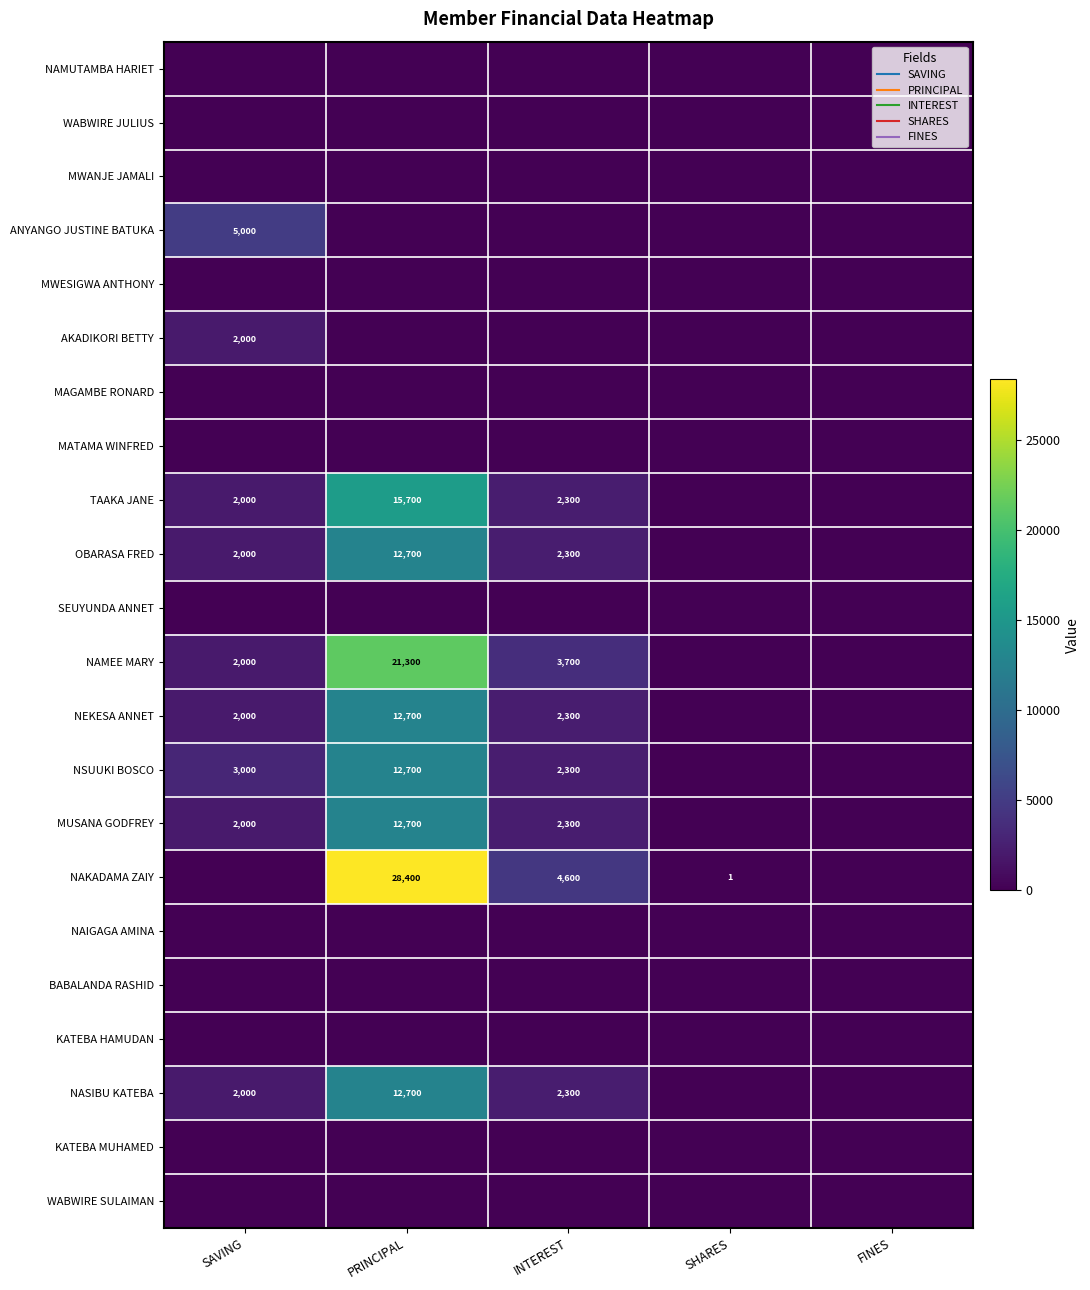

Which has a higher value, PRINCIPAL or INTEREST?

PRINCIPAL